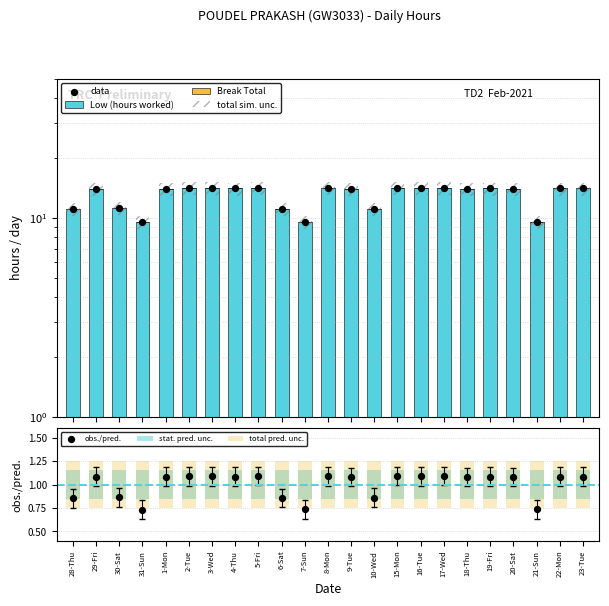

Approximately how many times larger is the value at 8-Mon compared to 22-Mon?

1.0